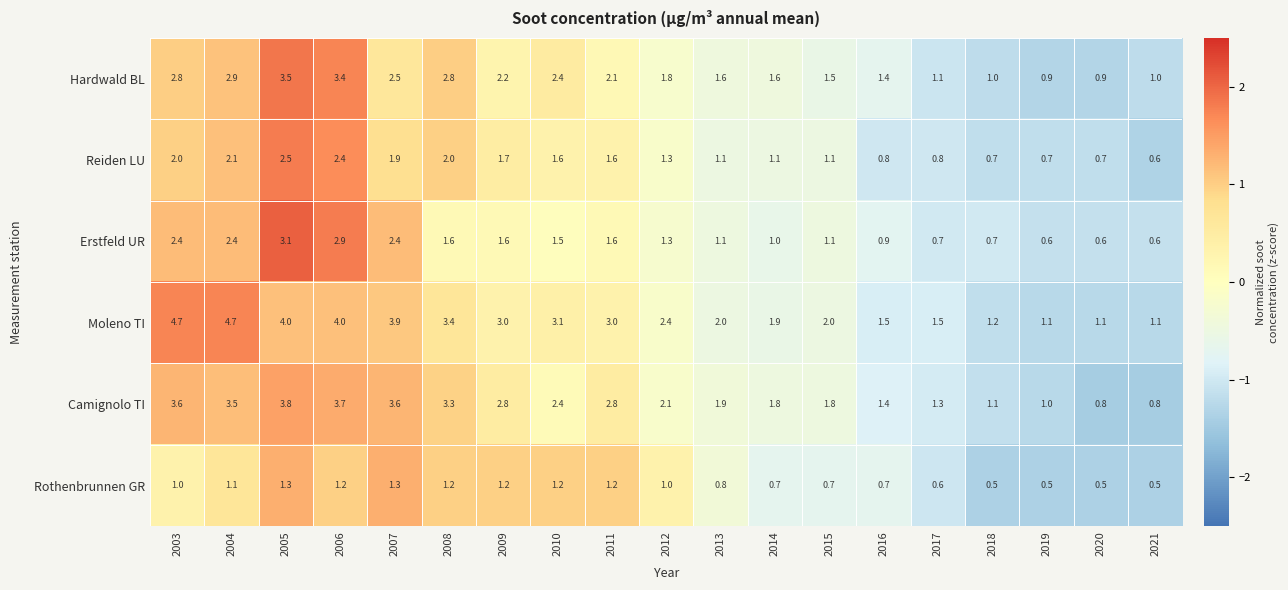

The Erstfeld UR series shows 0.7 at 2018. True or false?

True